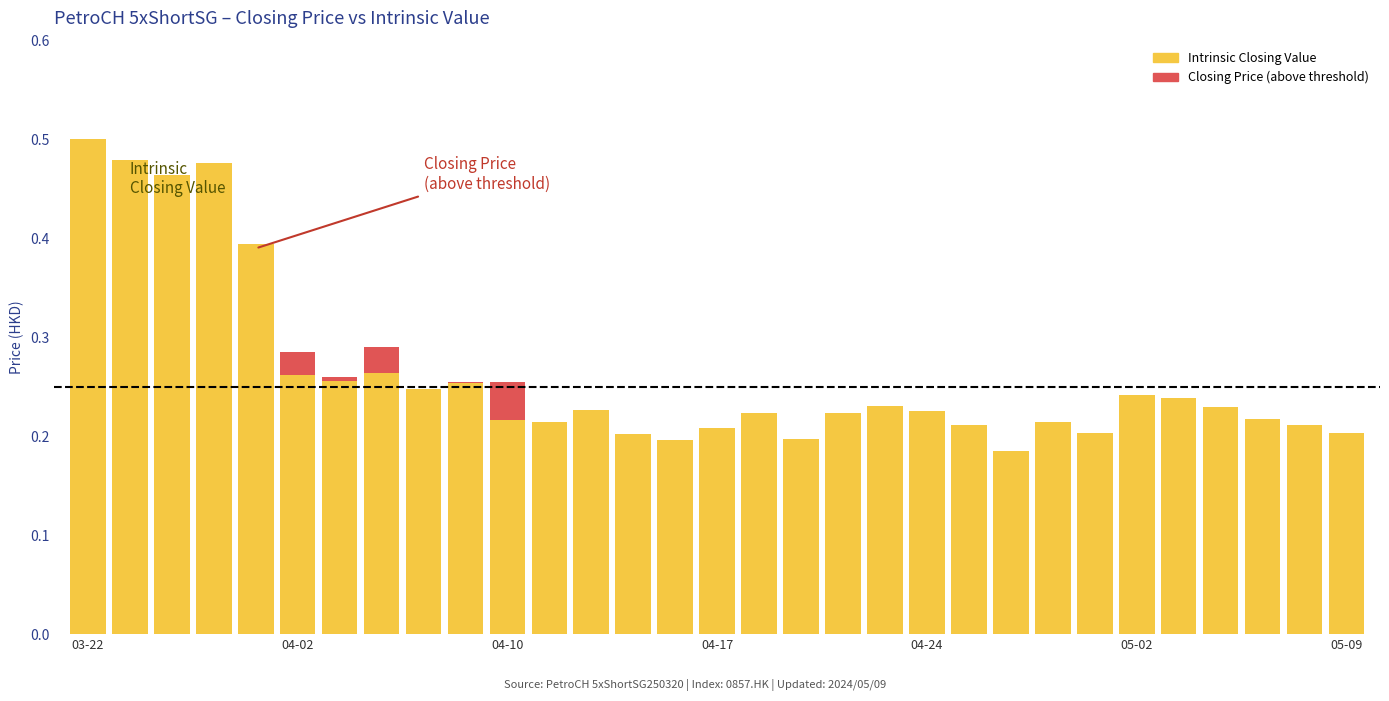

What is the sum of all Intrinsic Closing Value values?

8.1